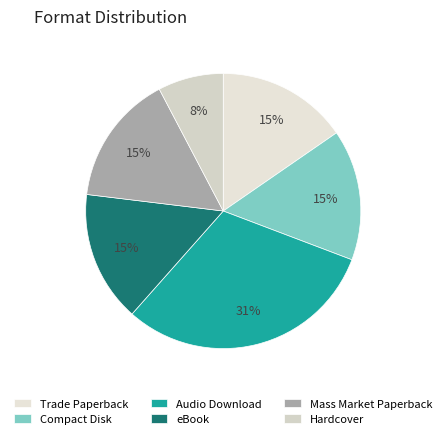

Which category has the biggest portion of the pie?

Audio Download